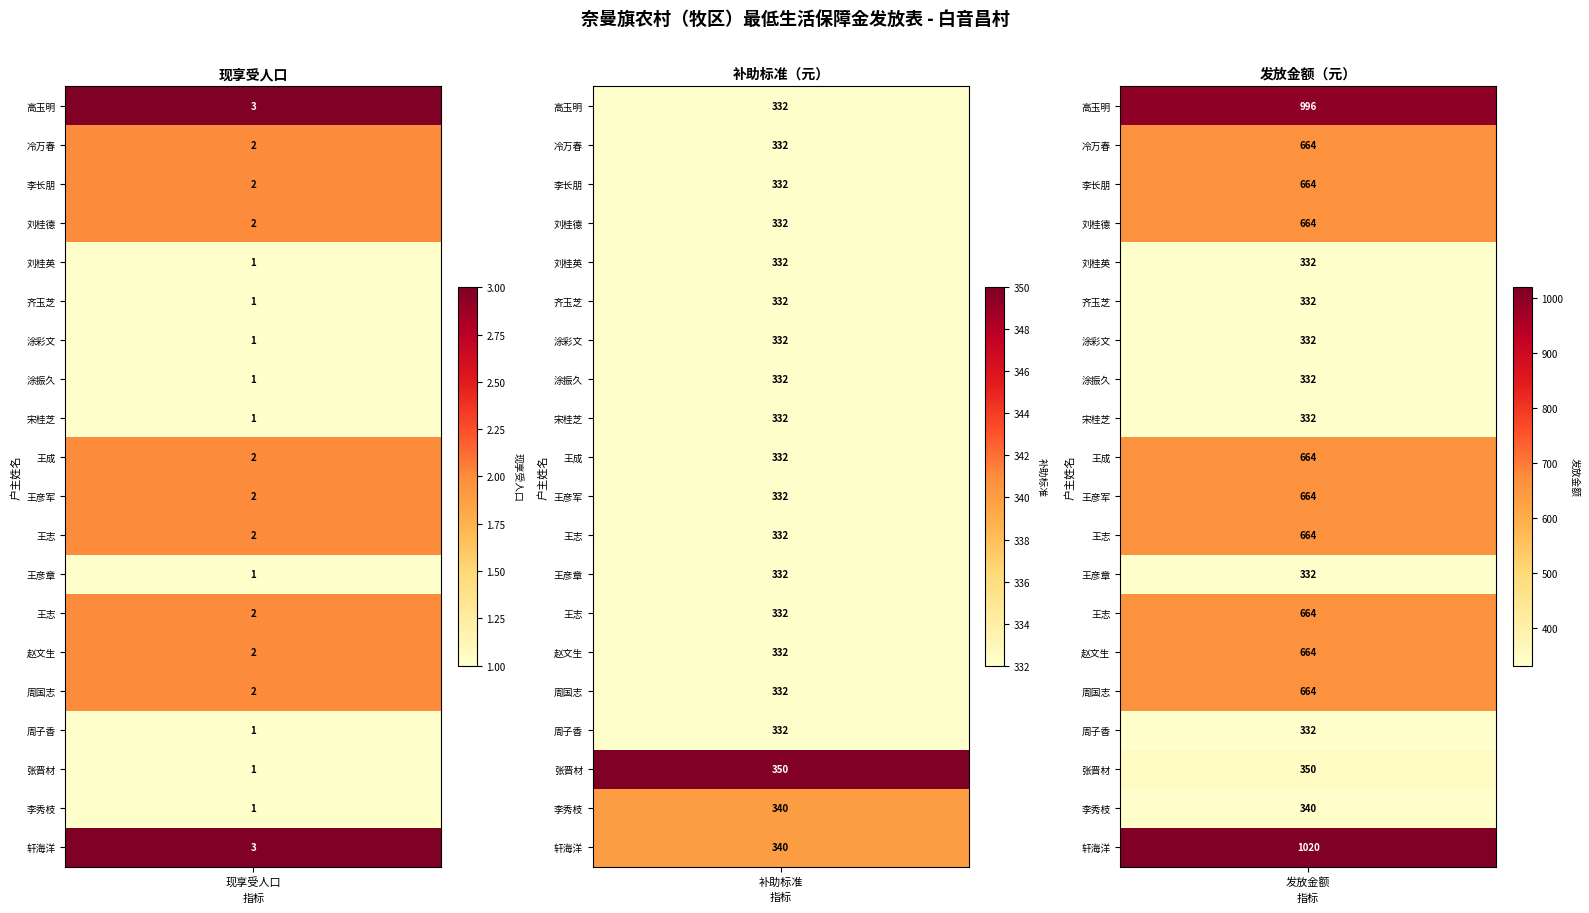

Rank the series at 李长朋 from lowest to highest value.

刘桂英, 齐玉芝, 涂彩文, 涂振久, 宋桂芝, 王彦章, 周子香, 李秀枝, 张晋材, 冷万春, 李长朋, 刘桂德, 王成, 王彦军, 王志, 赵文生, 周国志, 高玉明, 轩海洋